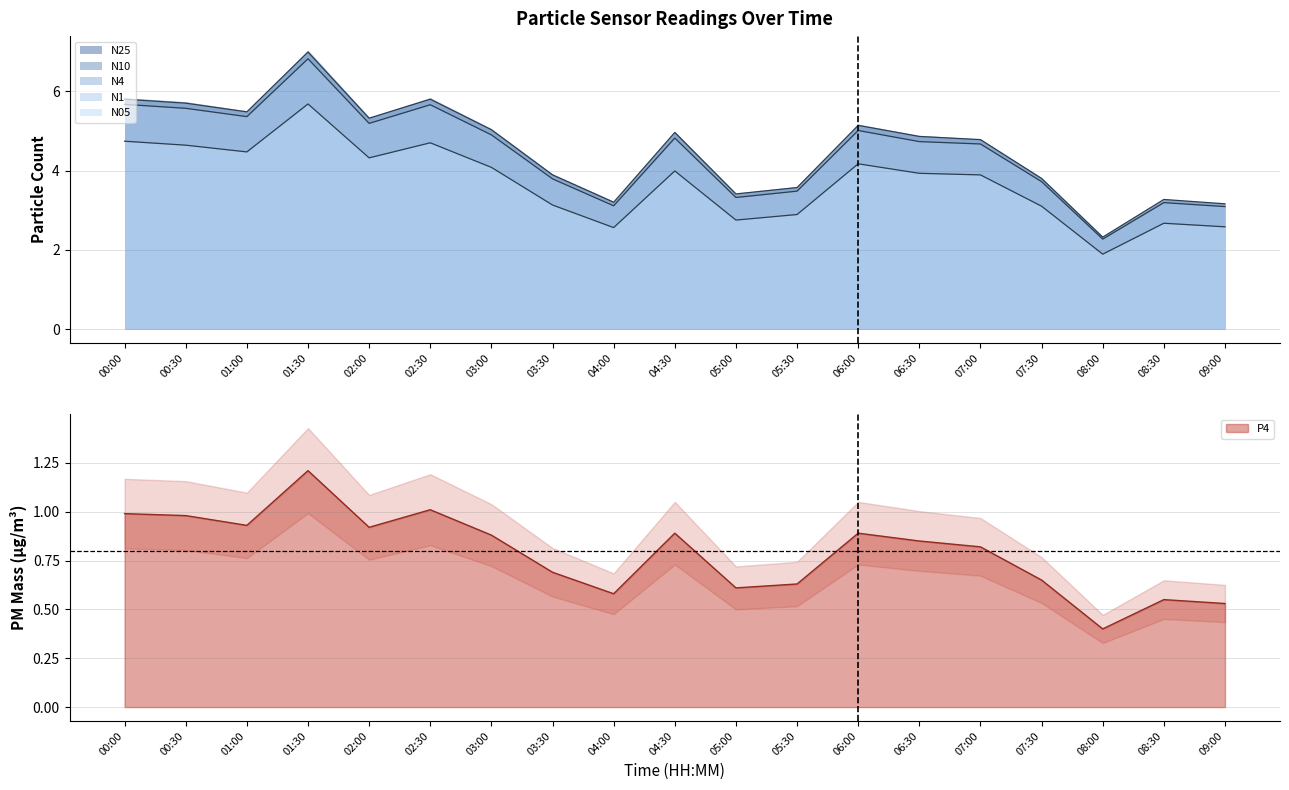

What is the highest value of the P4 series?

1.2